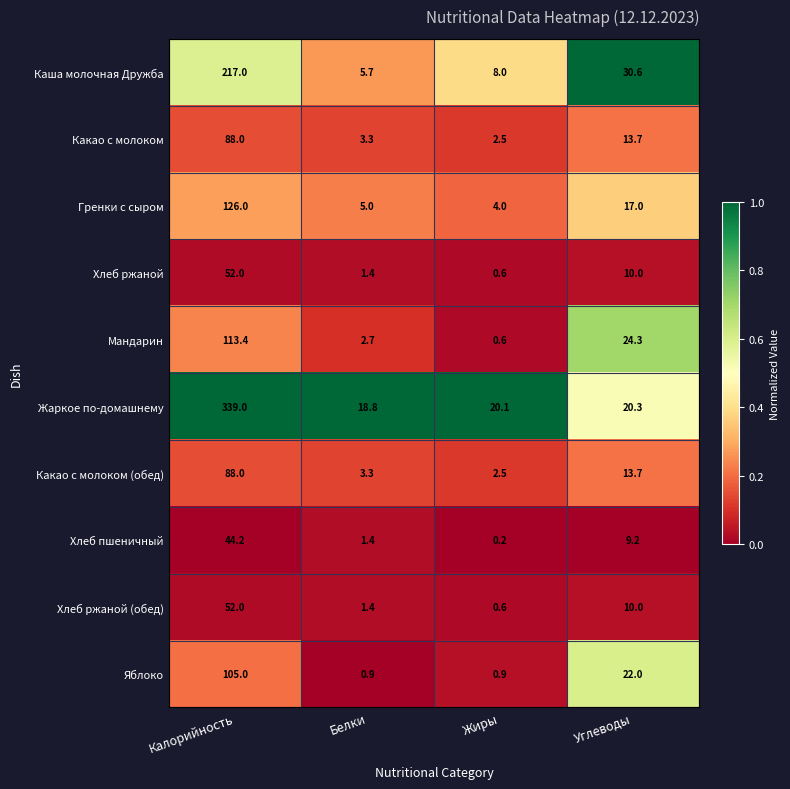

Which series has the largest total across all categories?

Жаркое по-домашнему